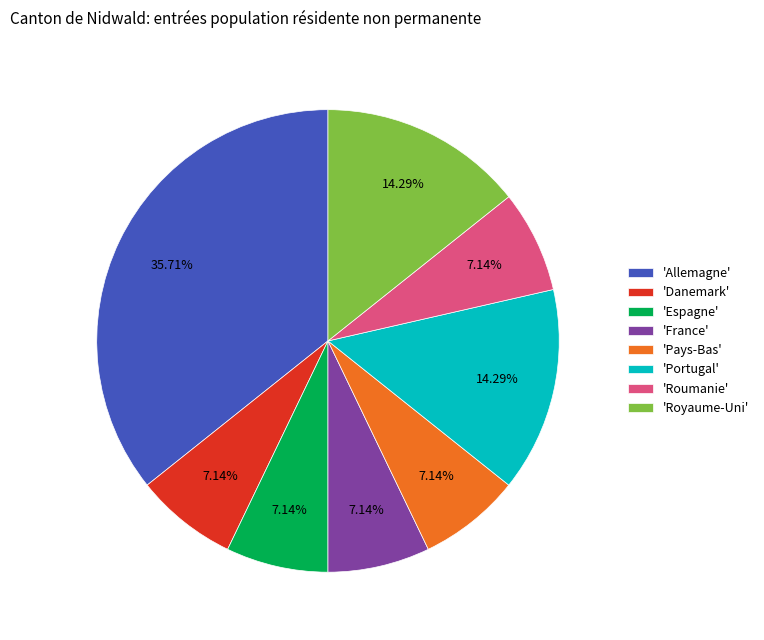

Which slice is the largest?

'Allemagne'